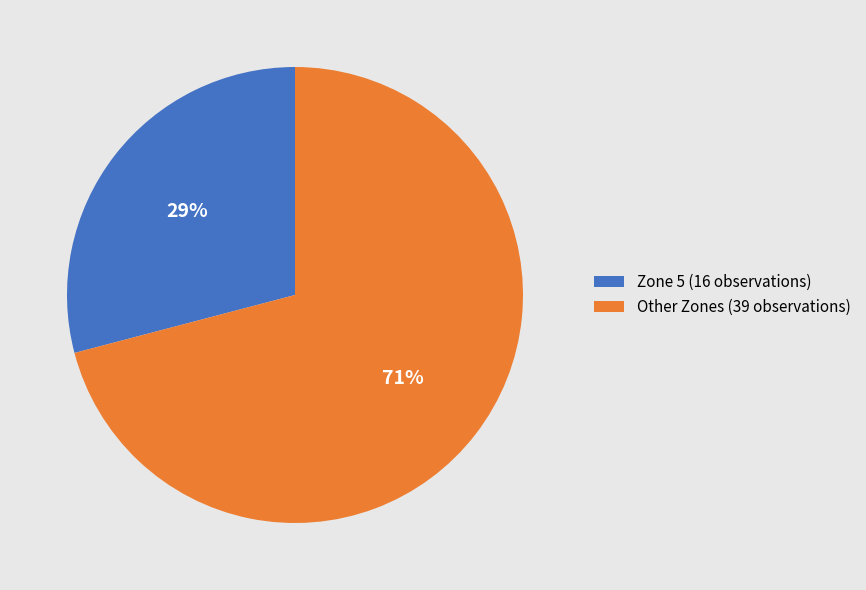

Do Other Zones (39 observations) and Zone 5 (16 observations) together represent more than half of the pie?

Yes